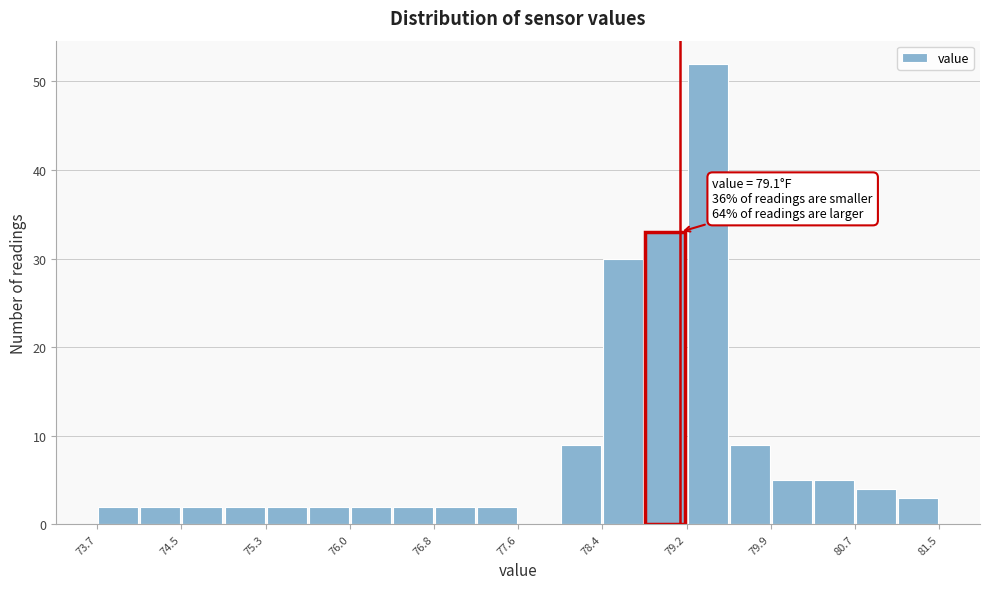

Around what value on the x-axis is the tallest bar? Give the approximate position of its centre, as read against the axis.

79.4